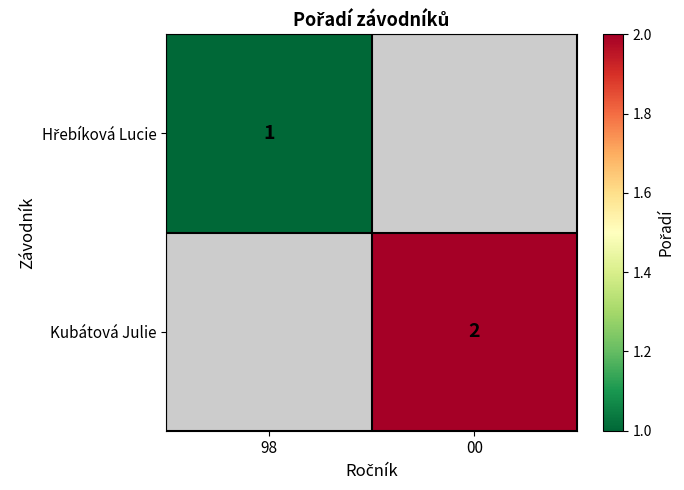

At how many categories does at least one series exceed 1?

1